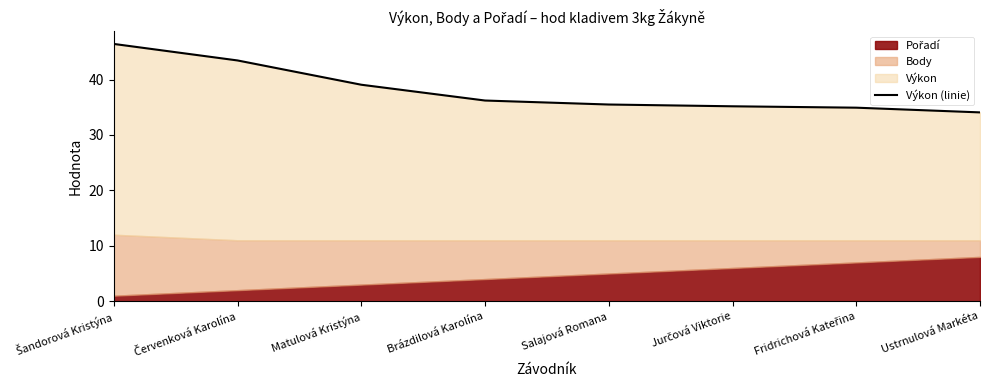

What is the average value?

38.1